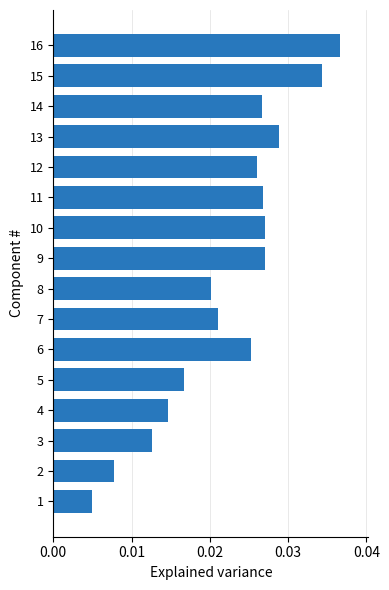

What is the sum of all values?

0.4